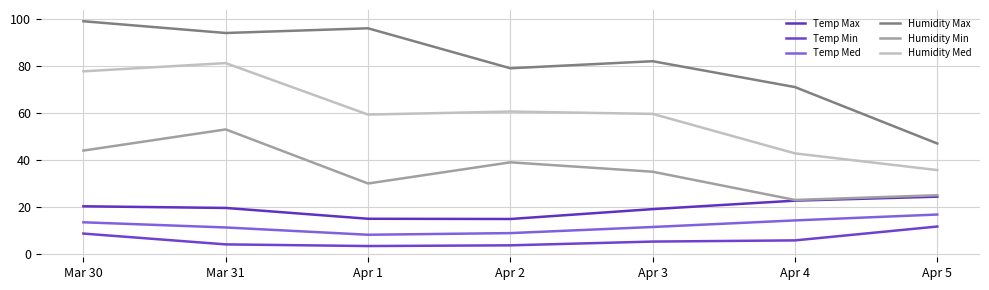

What is the total value across all series at Apr 1?

211.9